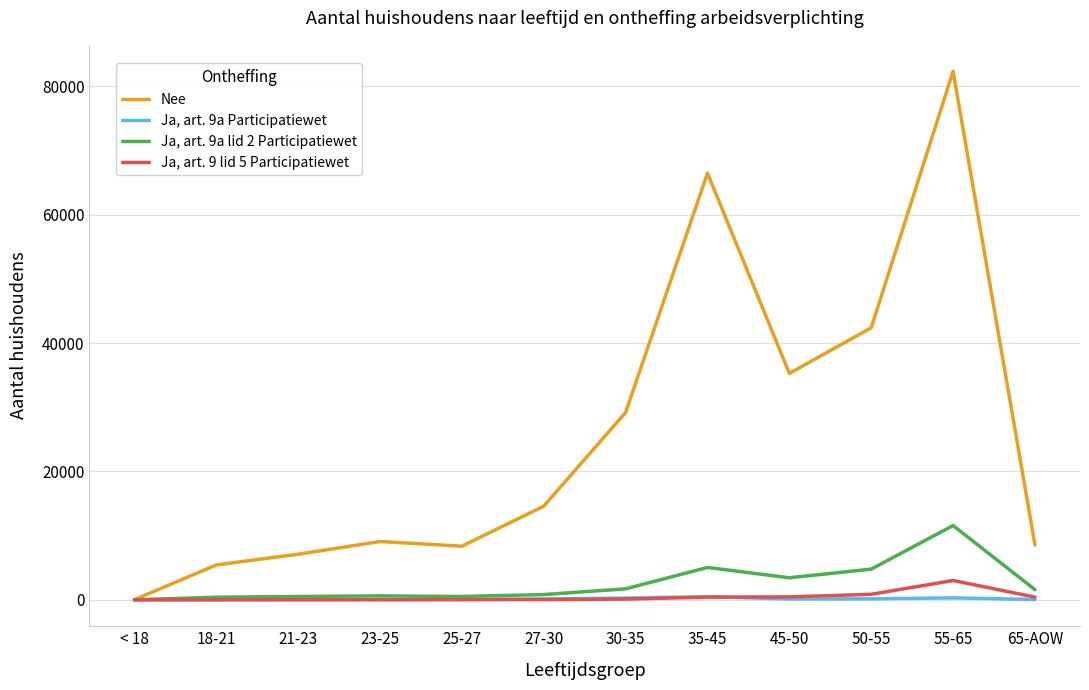

At which label does Ja, art. 9a lid 2 Participatiewet reach its peak?

55-65